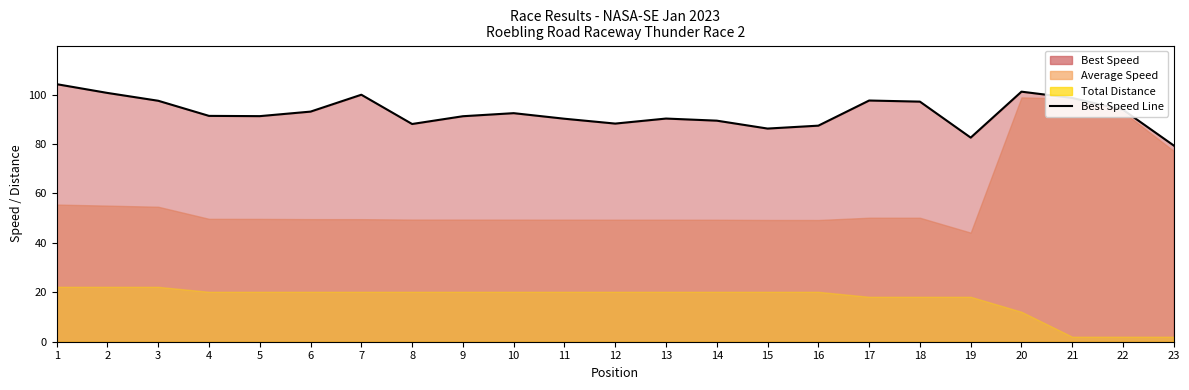

Rank the categories by value from highest to lowest.

1, 20, 2, 7, 21, 17, 3, 18, 22, 6, 10, 4, 5, 9, 13, 11, 14, 12, 8, 16, 15, 19, 23